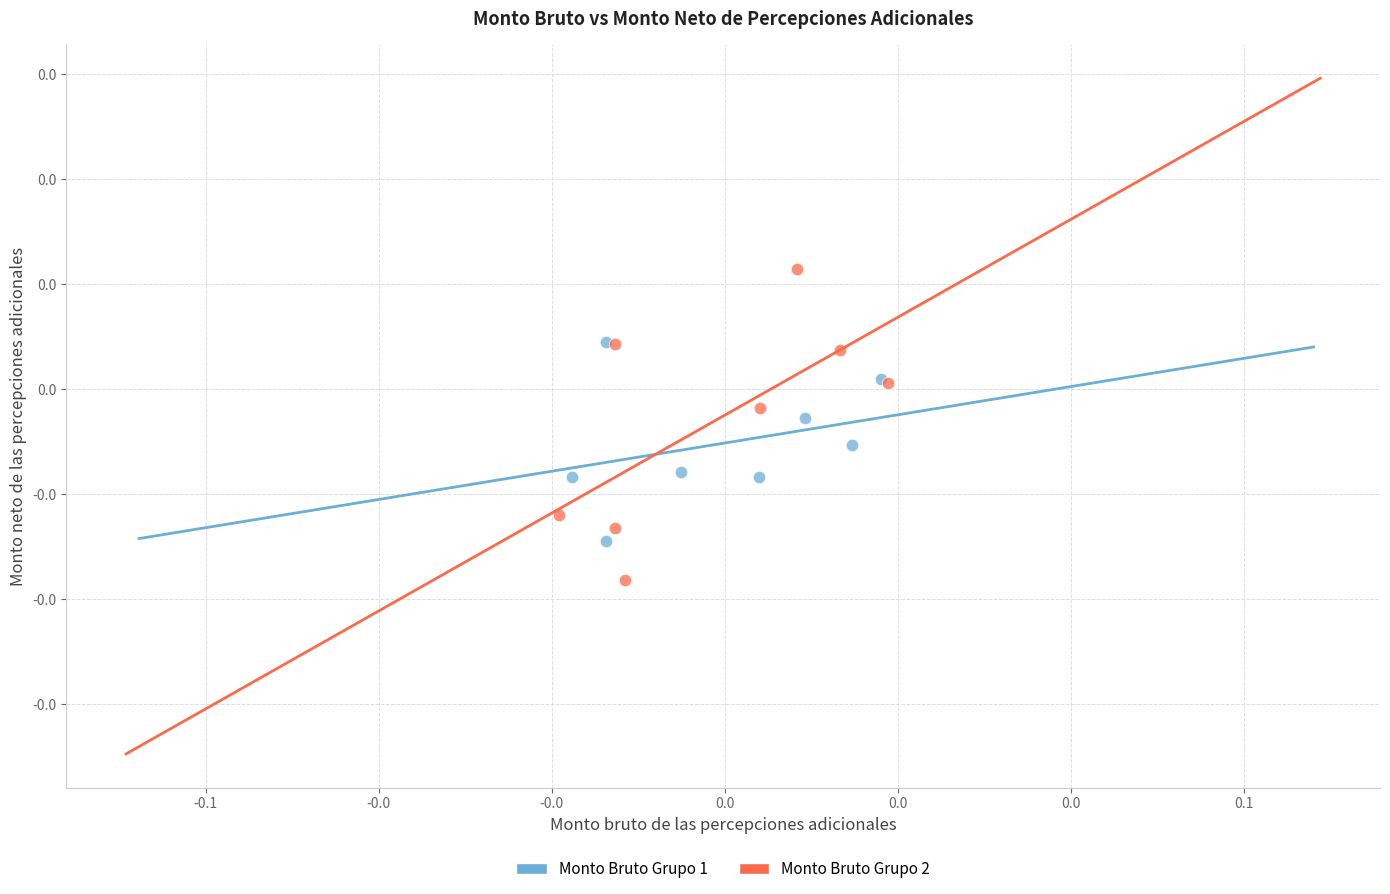

What are all the series names shown in the legend?

Monto Bruto Grupo 1, Monto Bruto Grupo 2